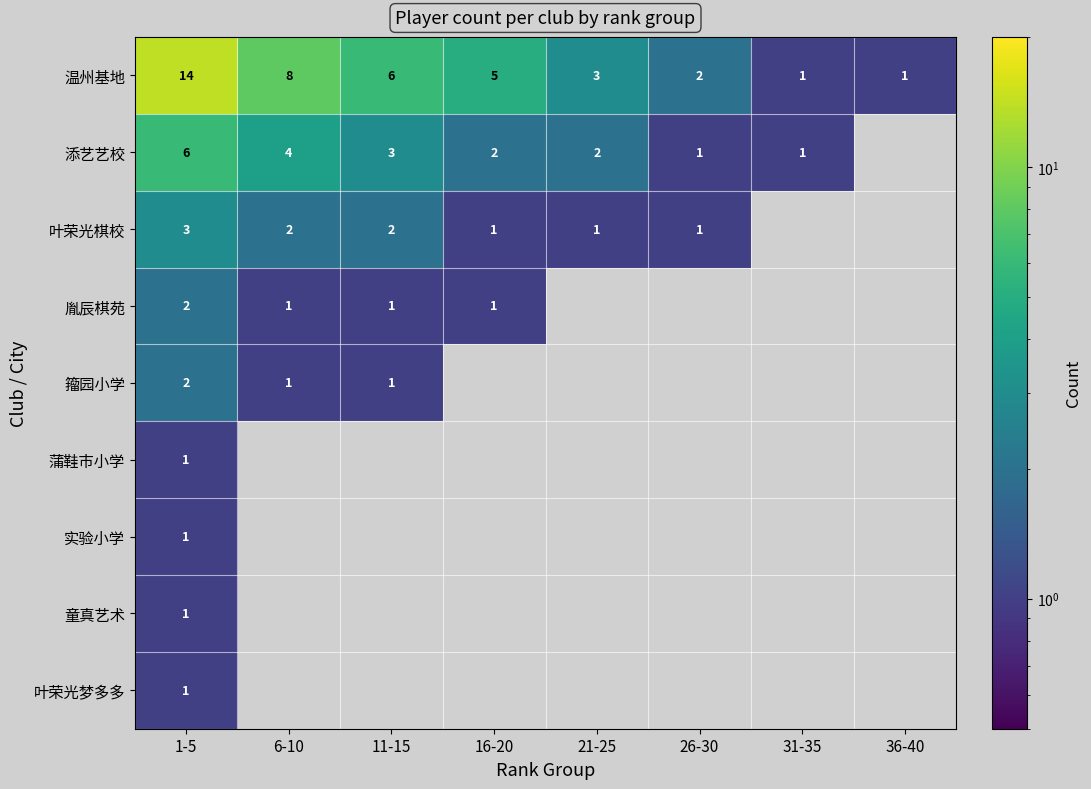

The value of 添艺艺校 at 11-15 is 1. True or false?

False